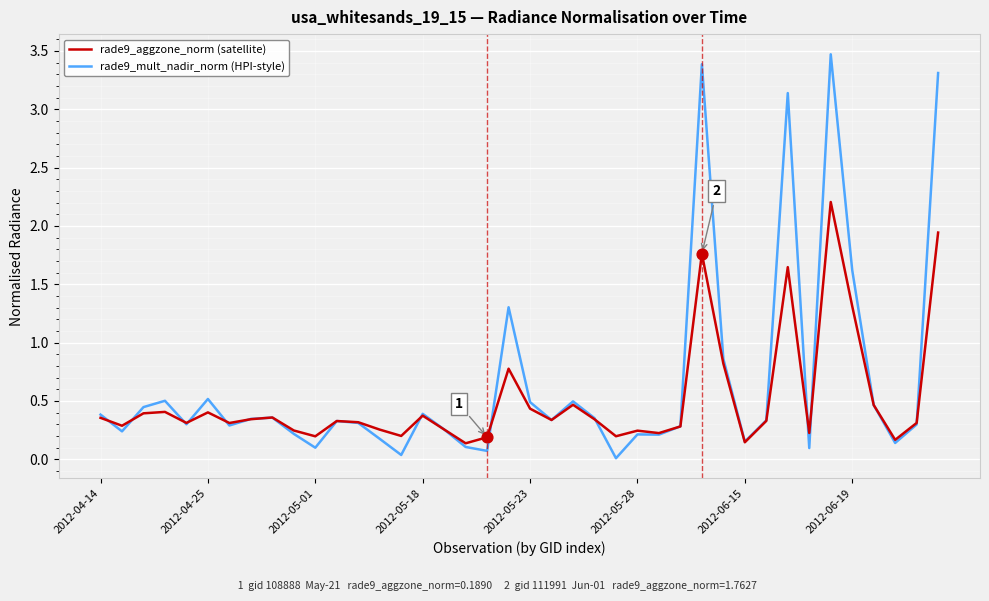

At how many categories does at least one series exceed 1?

6